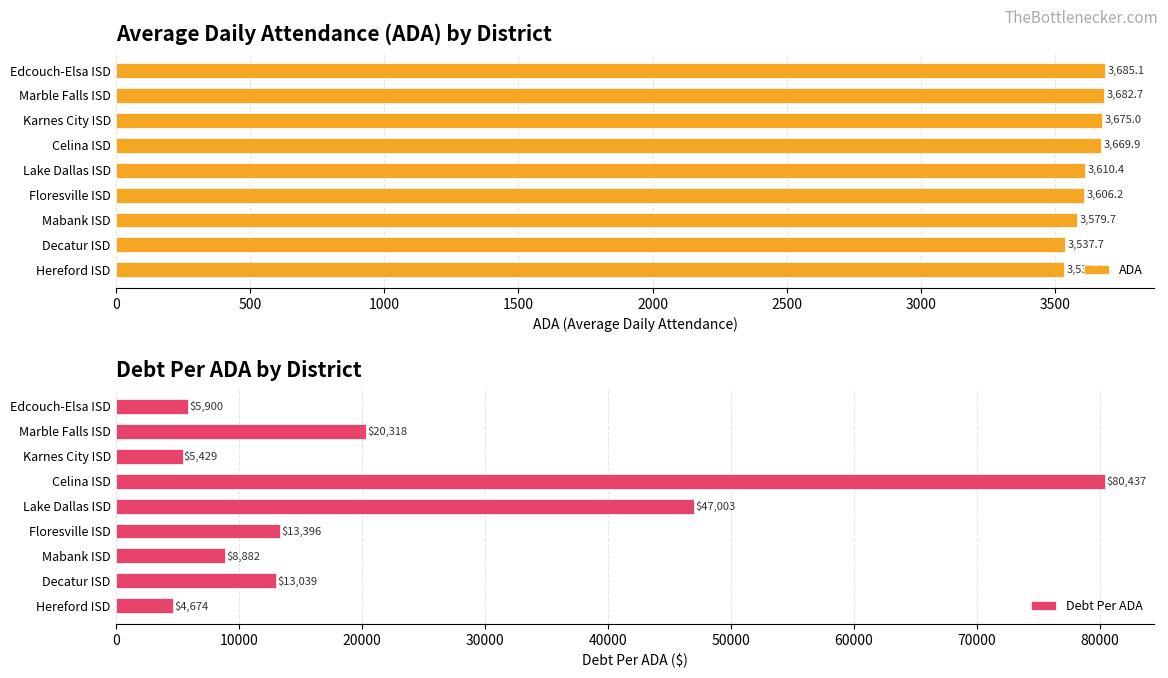

Reading left to right, transcribe all the data shown in this chart.

ADA: 3685.1	3682.7	3675.0	3669.9	3610.4	3606.2	3579.7	3537.7	3533.2
Debt Per ADA: 5899.5	20318.0	5429.4	80437.1	47002.7	13396.2	8882.2	13038.8	4674.3